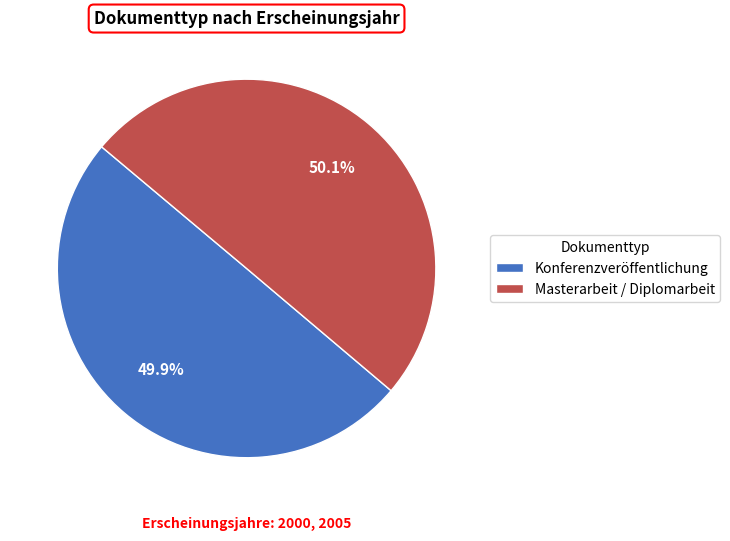

To the nearest percent, what percentage of the pie is Masterarbeit / Diplomarbeit?

50%